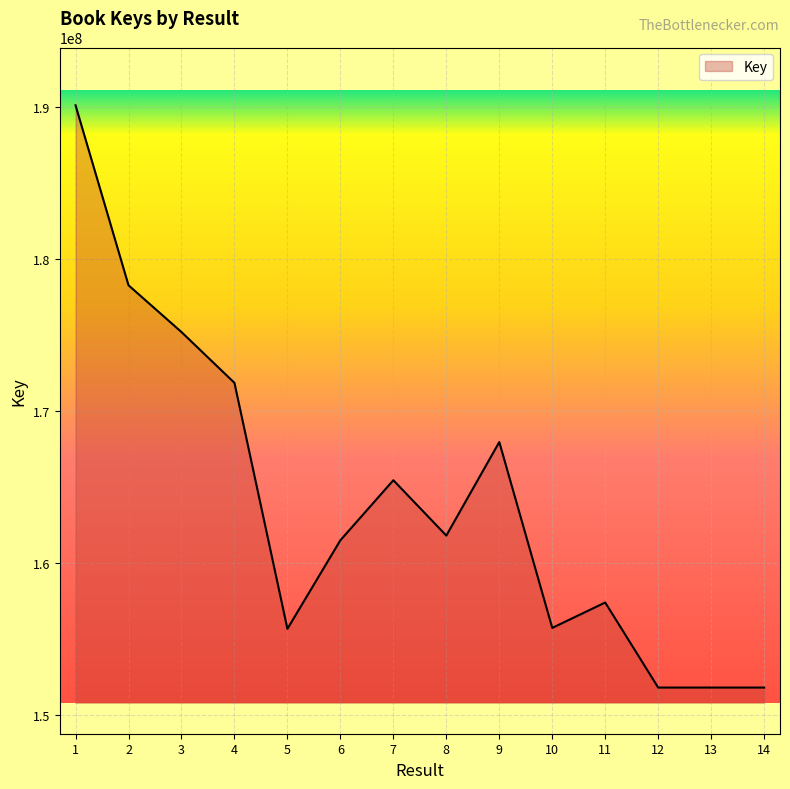

Count the number of data series in this chart.

1